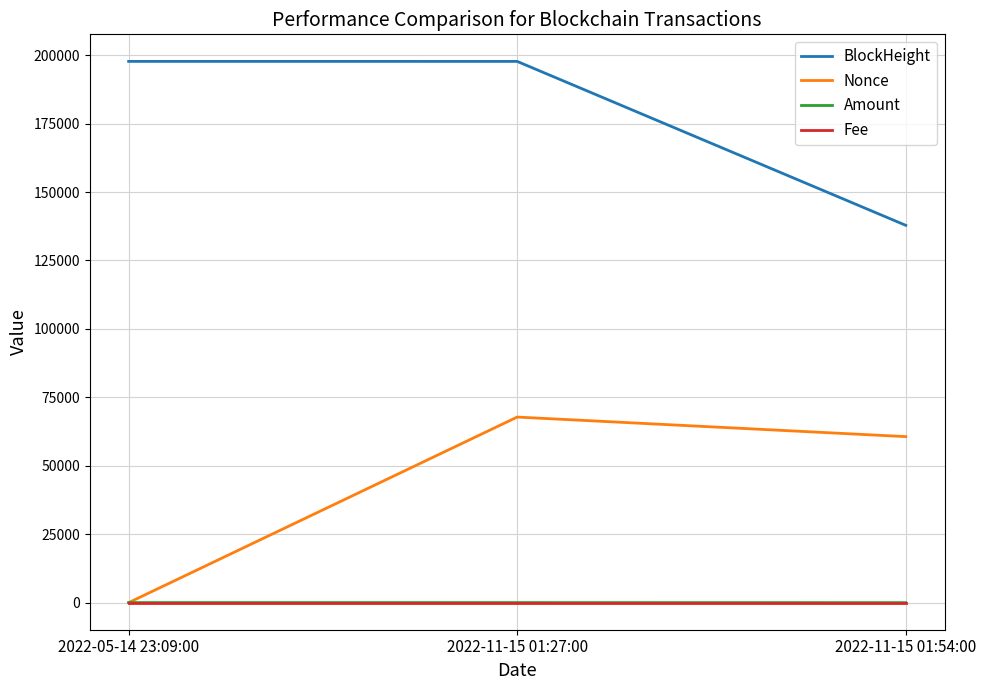

What is the approximate value of Amount at 2022-05-14 23:09:00?

35.9